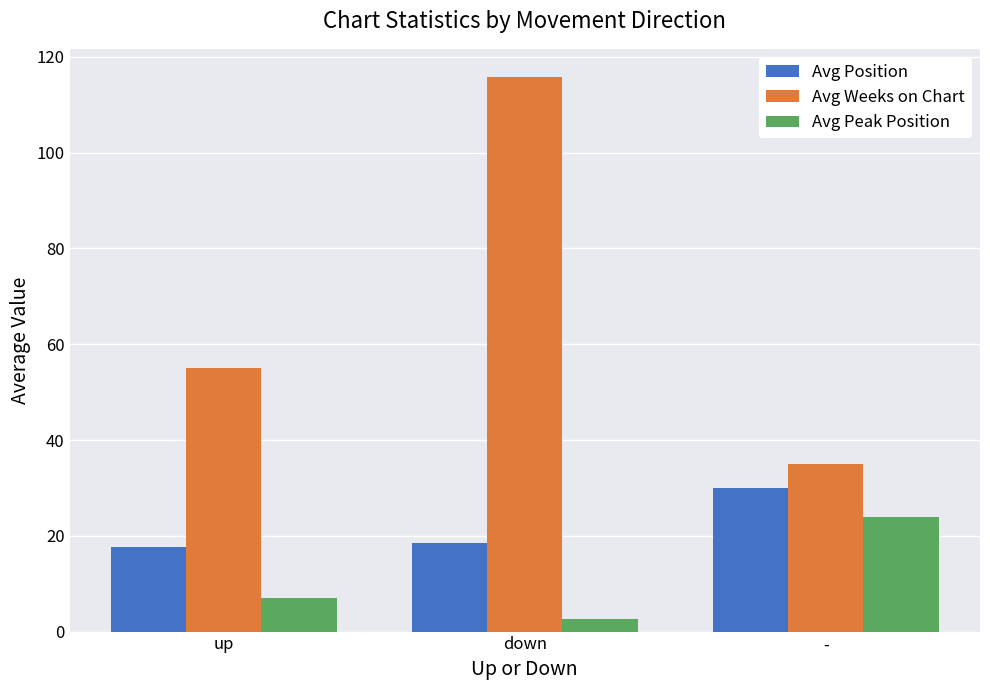

What are all the series names shown in the legend?

Avg Position, Avg Weeks on Chart, Avg Peak Position